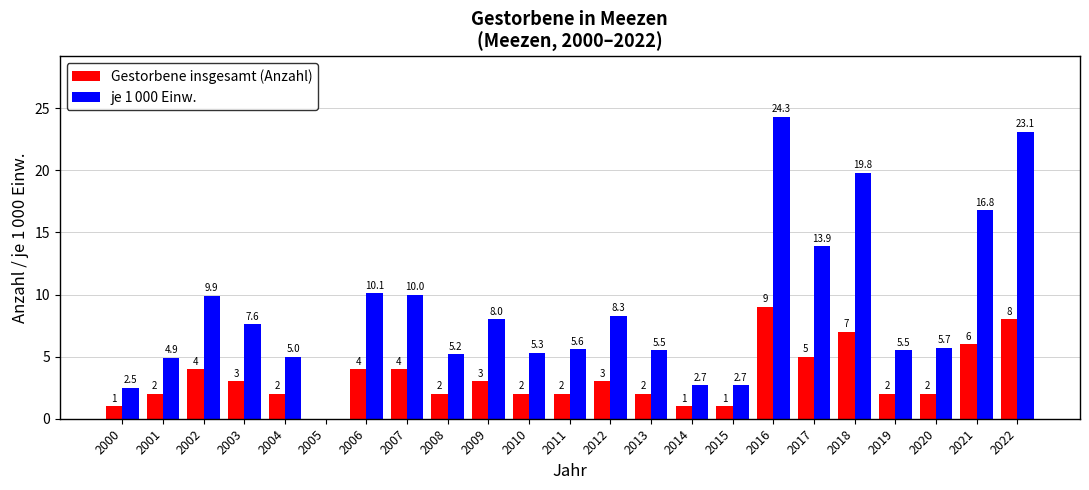

At which category is the sum across all series the highest?

2016